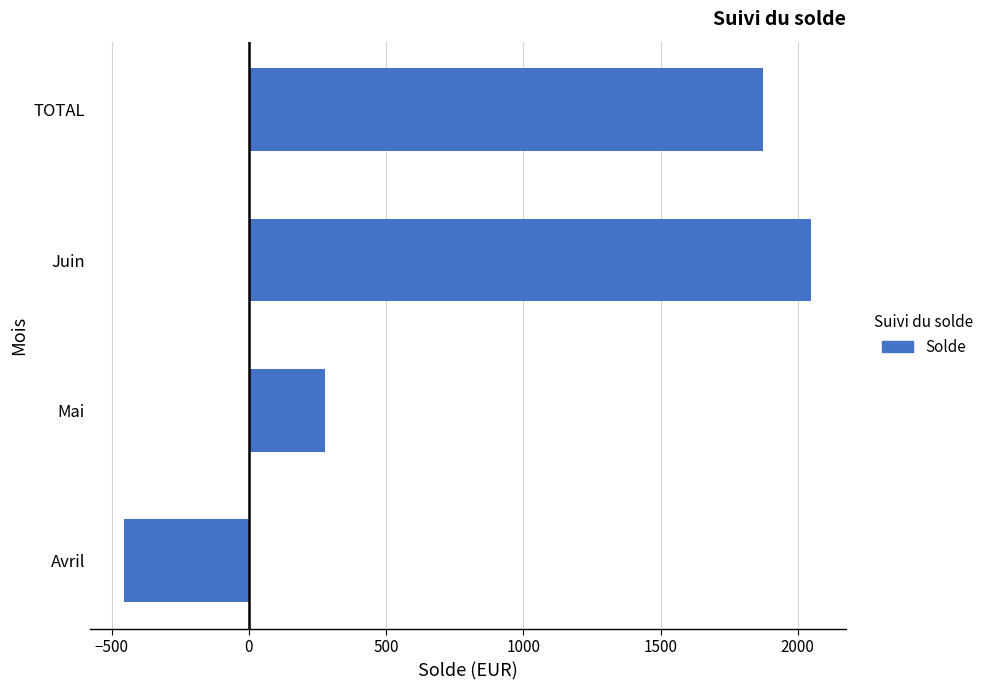

Approximately how many times larger is the value at Juin compared to TOTAL?

1.1